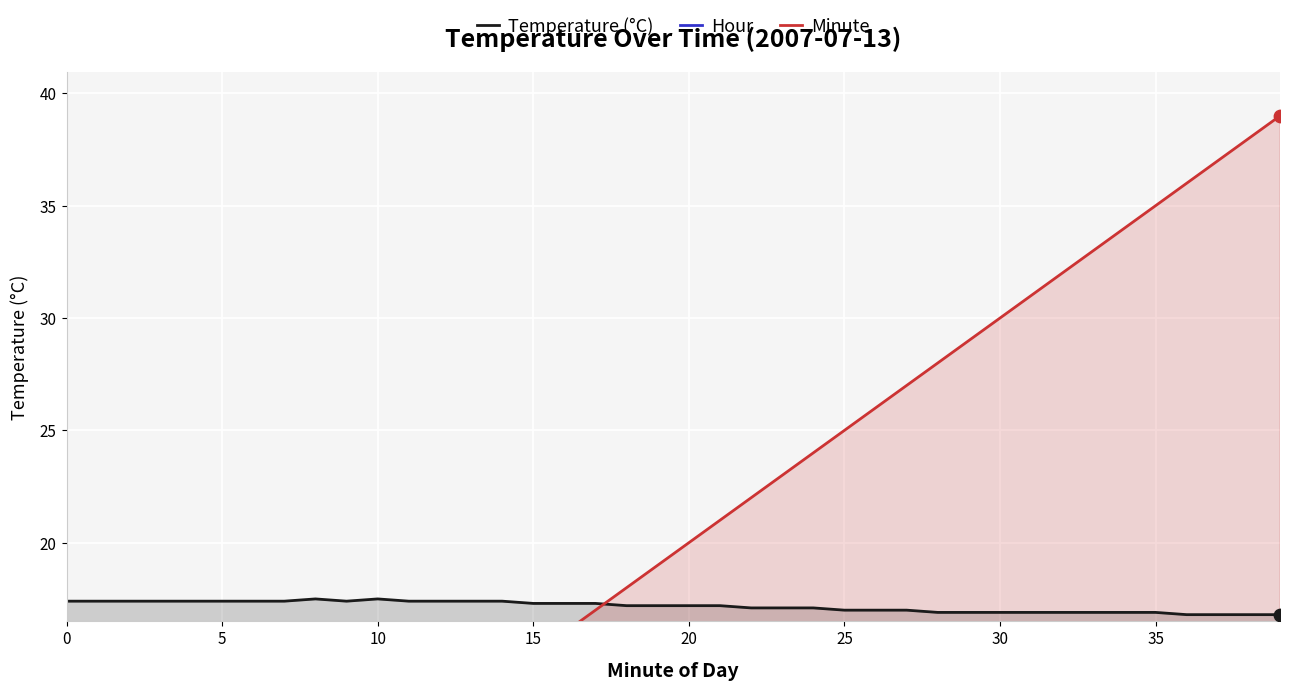

What are all the series names shown in the legend?

Temperature (°C), Hour, Minute